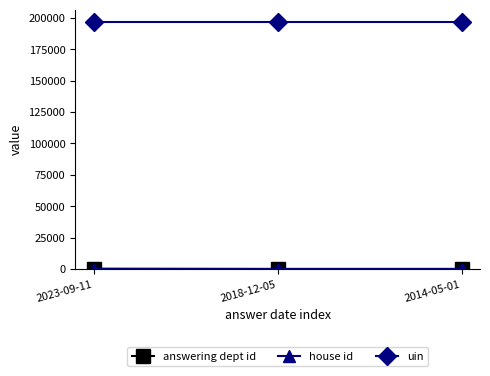

What is the label of the 3rd point from the right?

2023-09-11